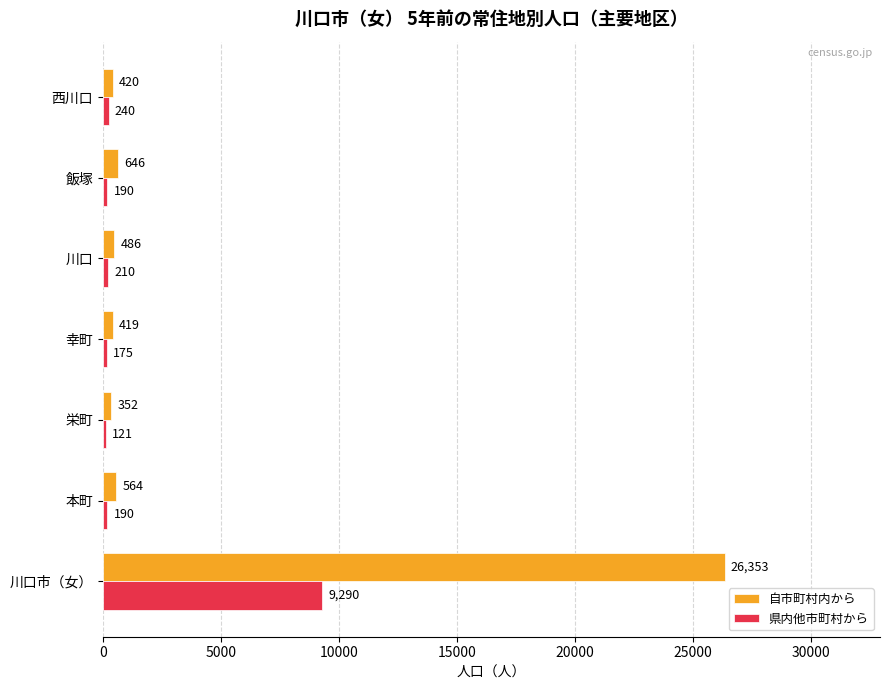

What is the spread (max minus min) of values at 川口市（女）?

17063